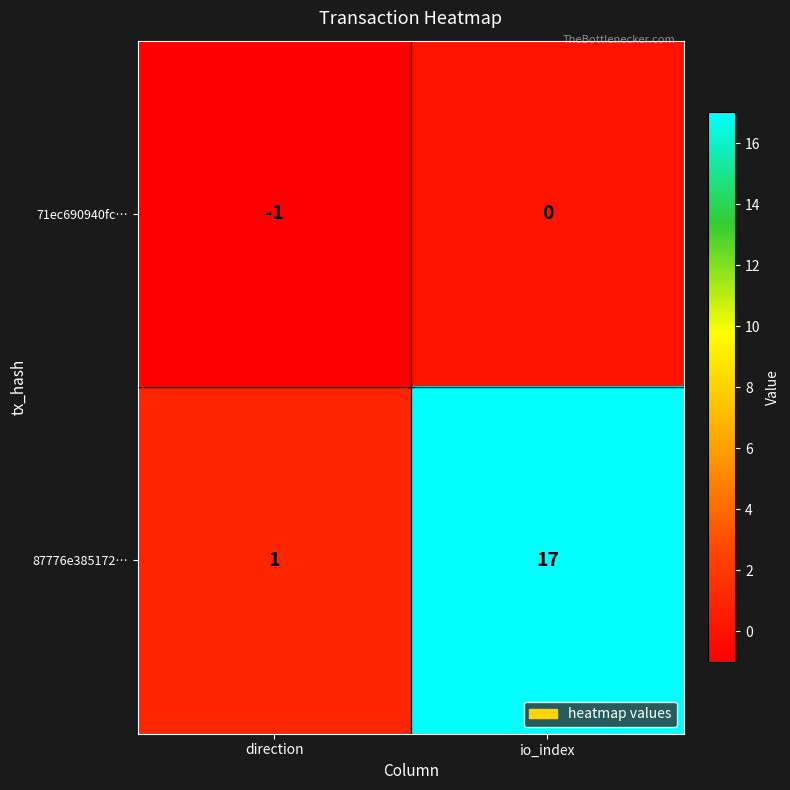

Rank the series by their average value, from lowest to highest.

71ec690940fc…, 87776e385172…